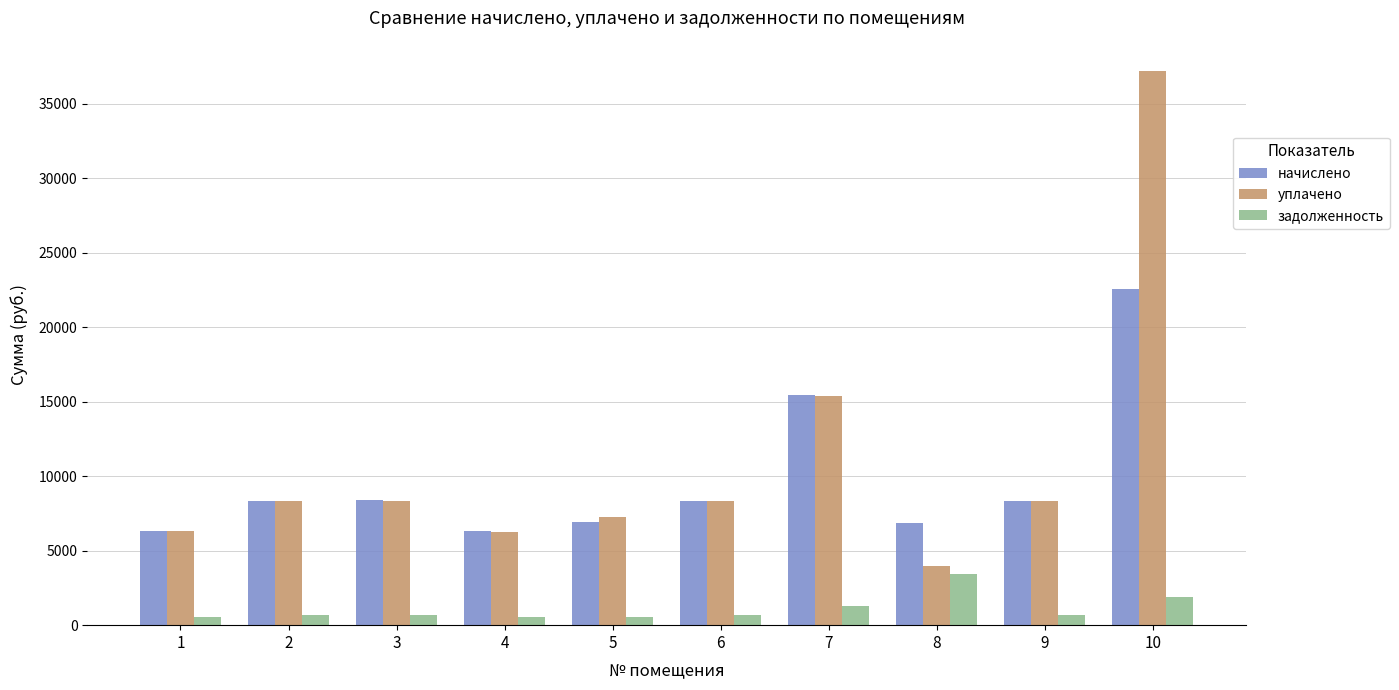

Rank the series at 8 from lowest to highest value.

задолженность, уплачено, начислено